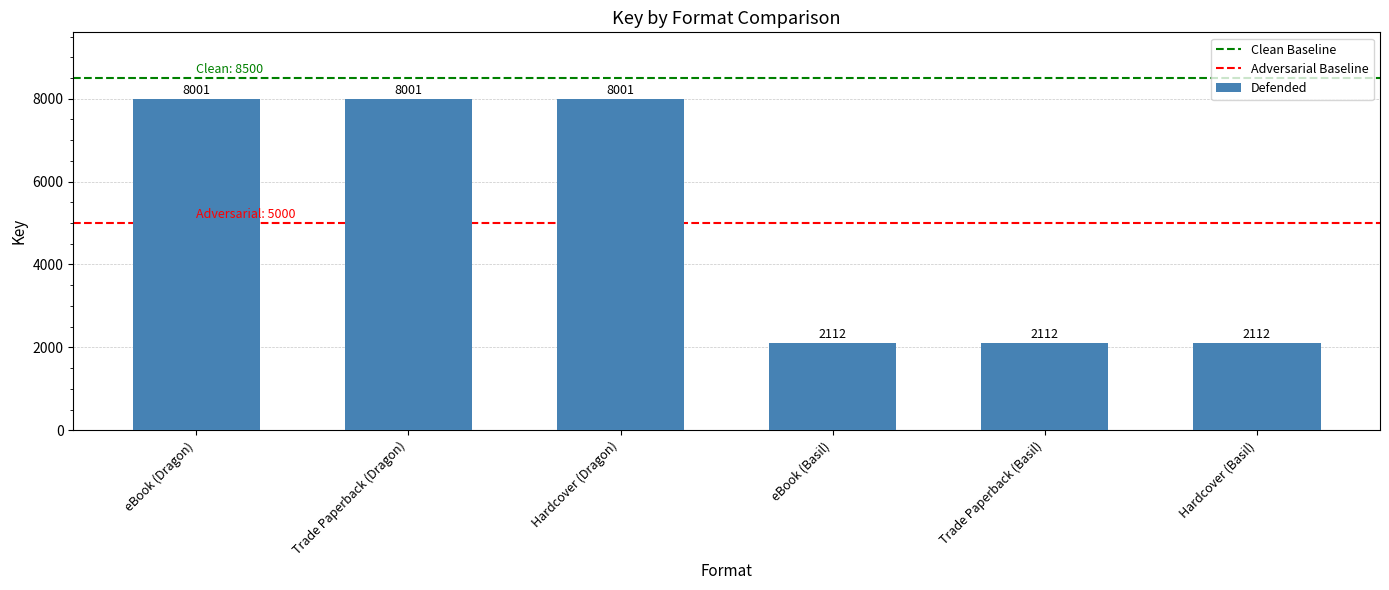

Reading left to right, transcribe all the data shown in this chart.

eBook (Dragon)=8001	Trade Paperback (Dragon)=8001	Hardcover (Dragon)=8001	eBook (Basil)=2112	Trade Paperback (Basil)=2112	Hardcover (Basil)=2112